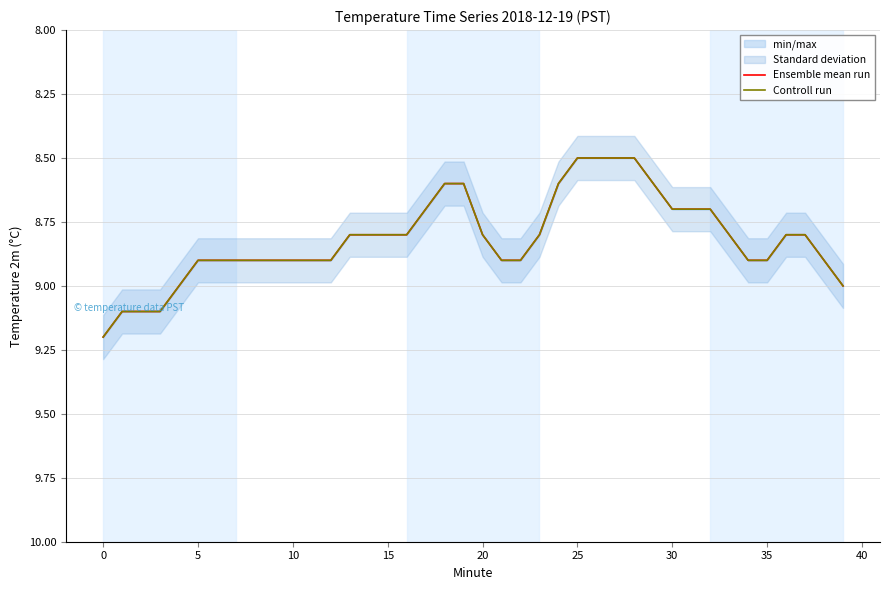

Rank the series at 16 from lowest to highest value.

Ensemble mean run, Controll run